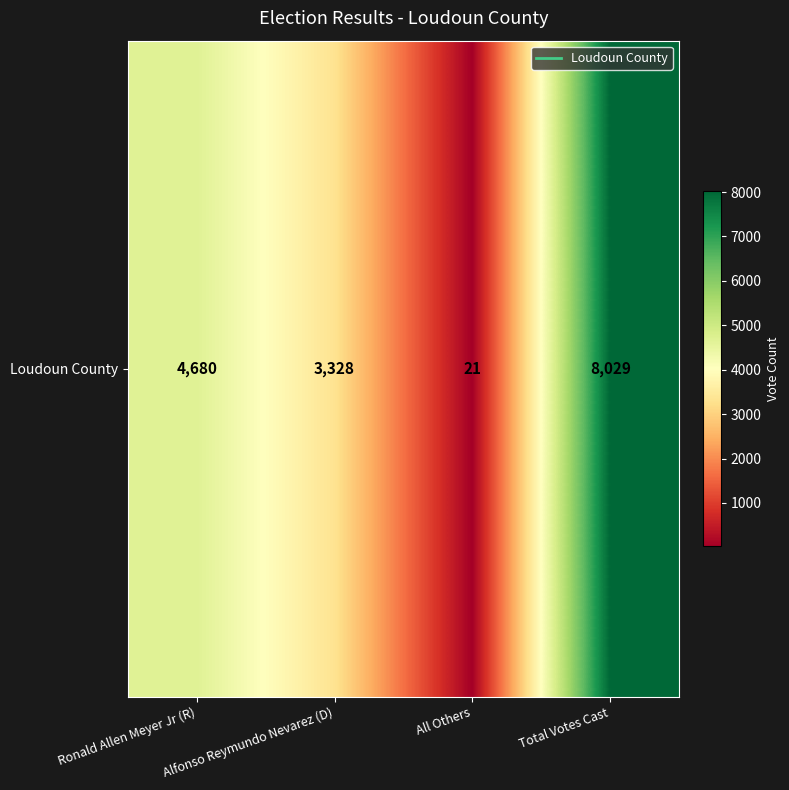

Reading right to left, extract all data points from this chart.

Total Votes Cast=8029	All Others=21	Alfonso Reymundo Nevarez (D)=3328	Ronald Allen Meyer Jr (R)=4680